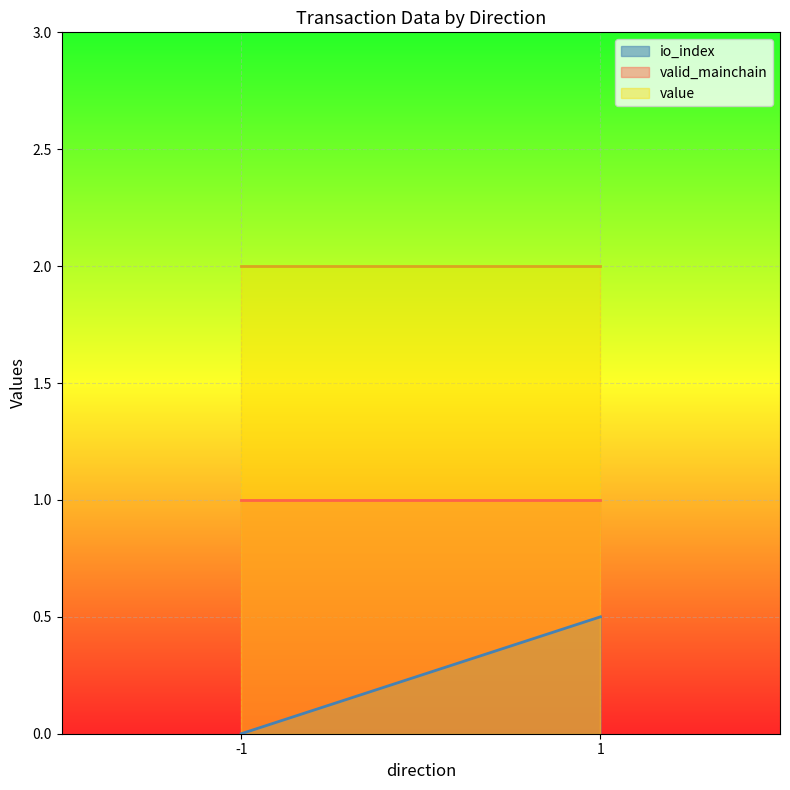

True or false: value and valid_mainchain intersect in this chart.

False